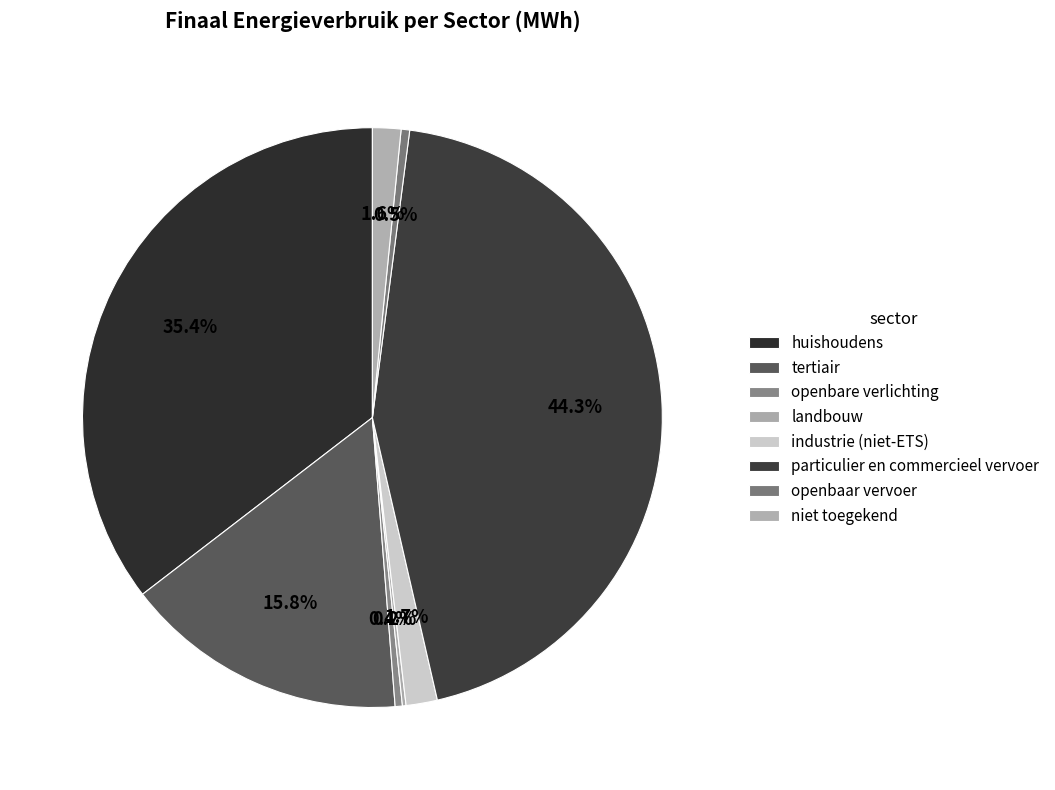

What is the change in value from landbouw to particulier en commercieel vervoer?

+164295.7